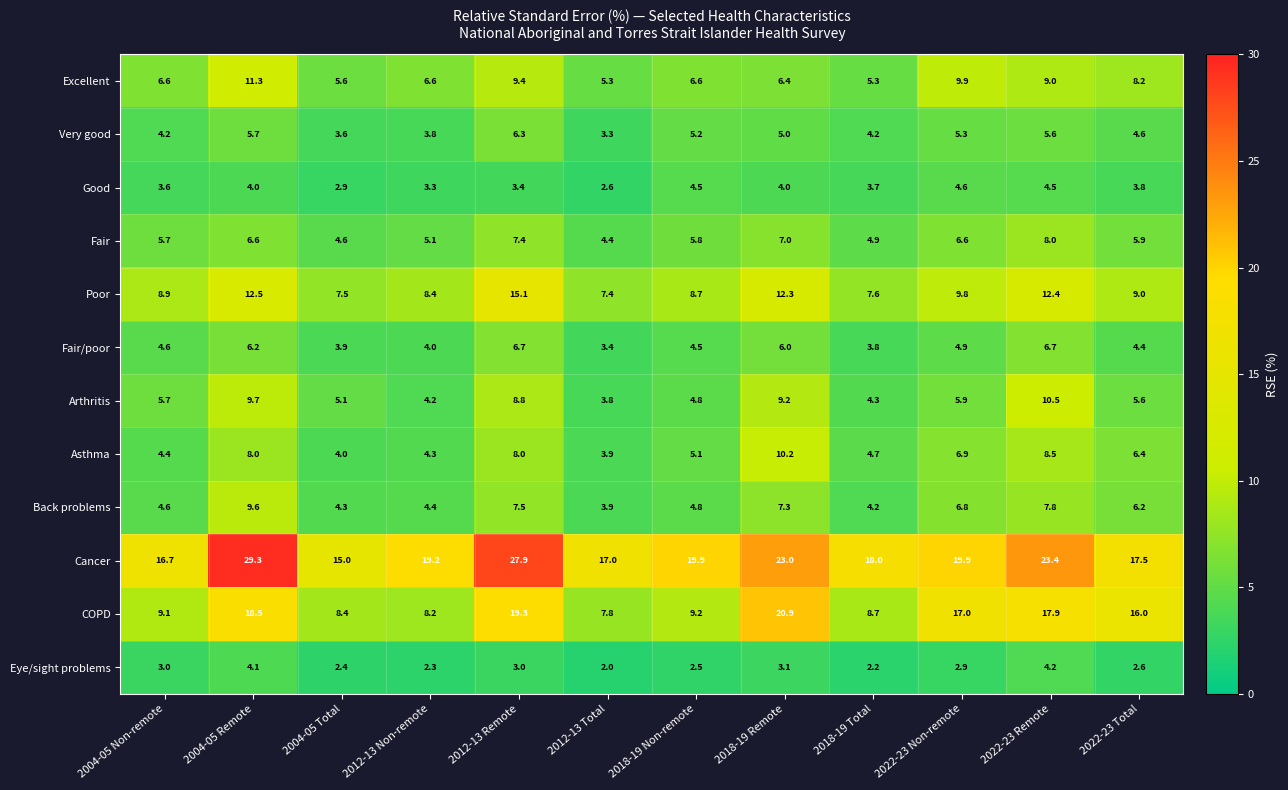

The value of Back problems at 2004-05 Total is 4.3. True or false?

True